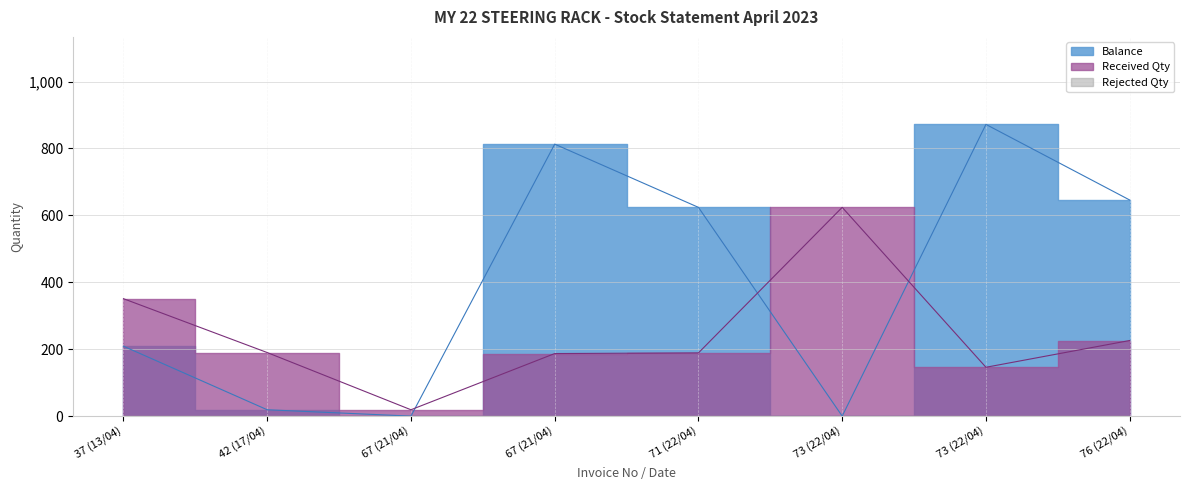

The value at 67 (21/04) is -563. True or false?

False